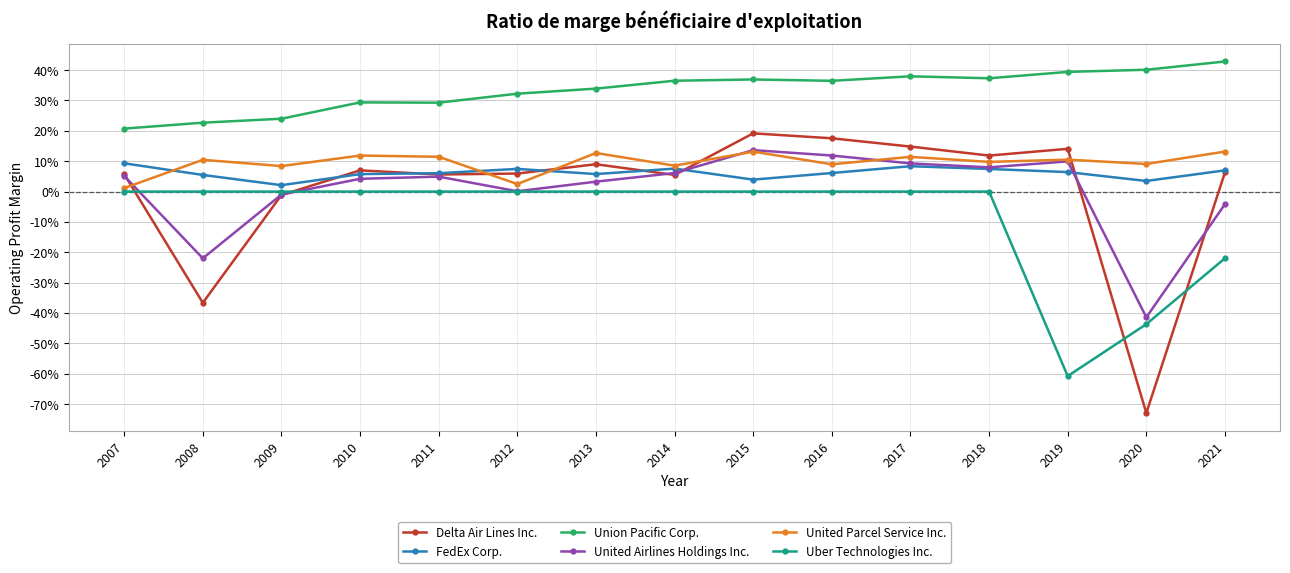

At which label does FedEx Corp. reach its peak?

2007